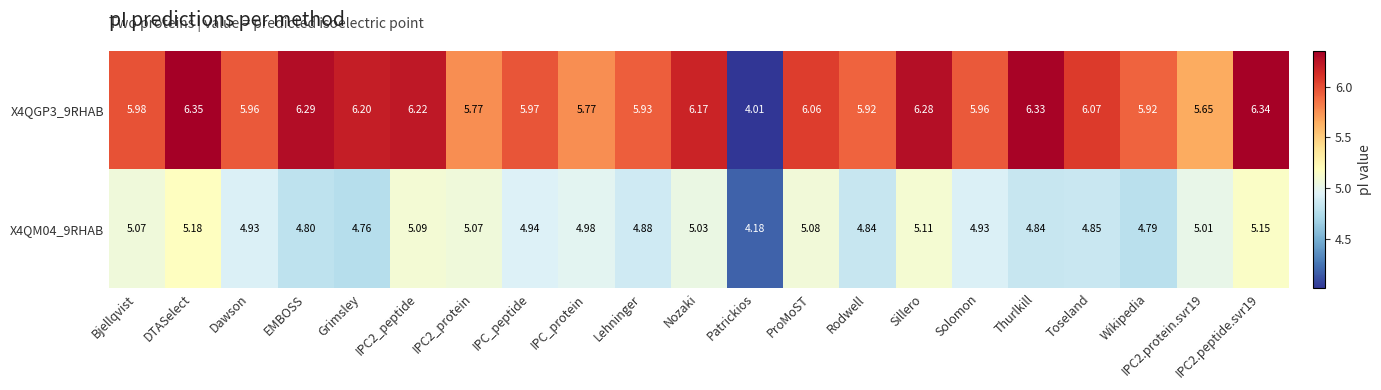

What is the difference between the highest and lowest values at DTASelect?

1.2